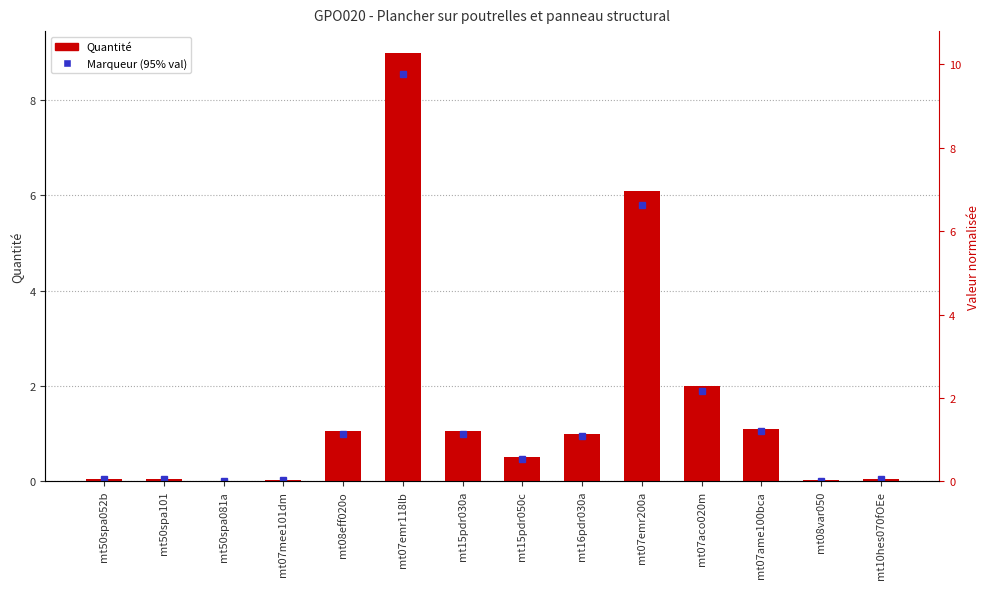

List the series in order of their overall mean, lowest first.

Marqueur (95% val), Quantité